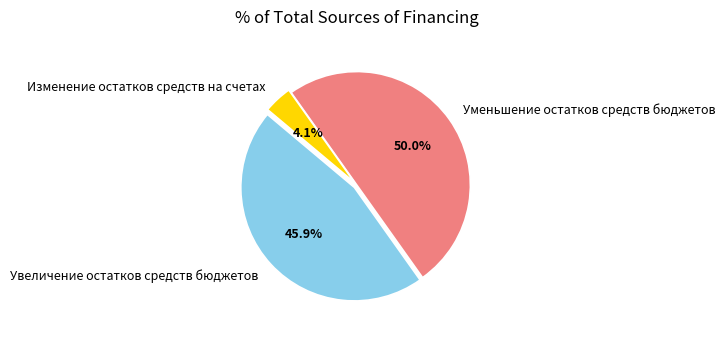

What percentage is the Изменение остатков средств на счетах slice, to the nearest percent?

4%